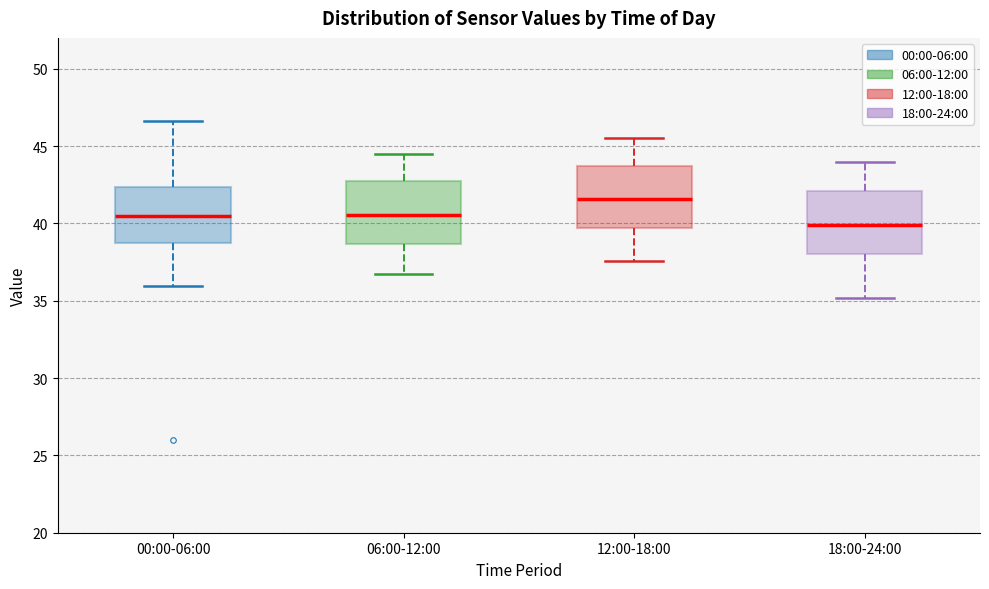

Reading left to right, transcribe this box plot: for each box, give where its median line is, the range the box spans, and where its two whiskers end, as read against the y-axis. The values are not printed on the chart, so give them approximately, as read against the axis.

00:00-06:00: median 40.5, box 39.0 to 42.5, whiskers 36.0 to 46.5
06:00-12:00: median 40.5, box 38.5 to 42.5, whiskers 36.5 to 44.5
12:00-18:00: median 41.5, box 39.5 to 43.5, whiskers 37.5 to 45.5
18:00-24:00: median 40.0, box 38.0 to 42.0, whiskers 35.0 to 44.0